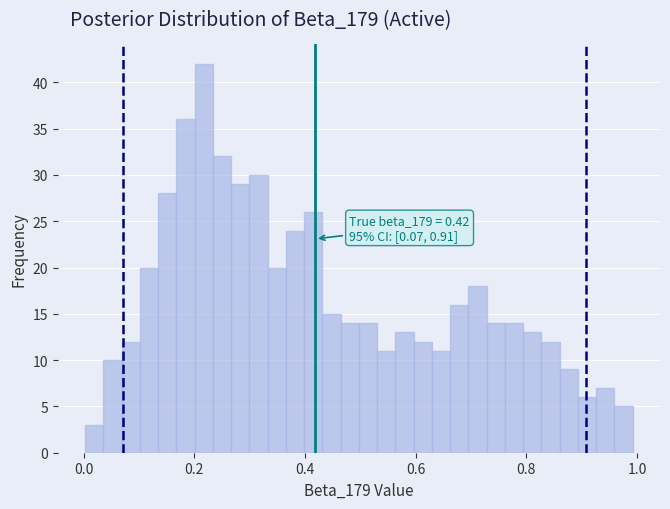

Around what value on the x-axis is the tallest bar? Give the approximate position of its centre, as read against the axis.

0.22